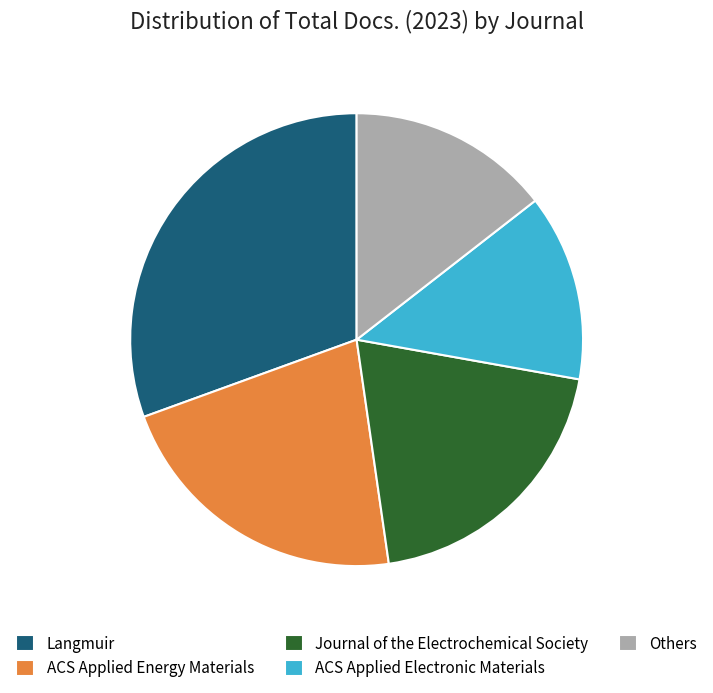

Combined, do ACS Applied Energy Materials and Journal of the Electrochemical Society account for over 50%?

No